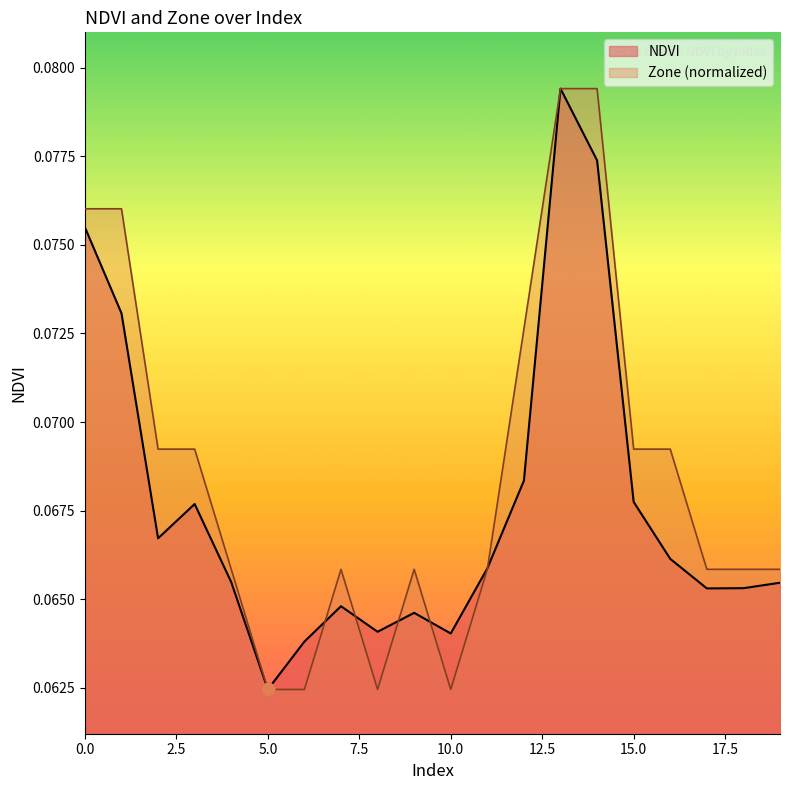

What are all the series names shown in the legend?

NDVI, Zone (normalized)